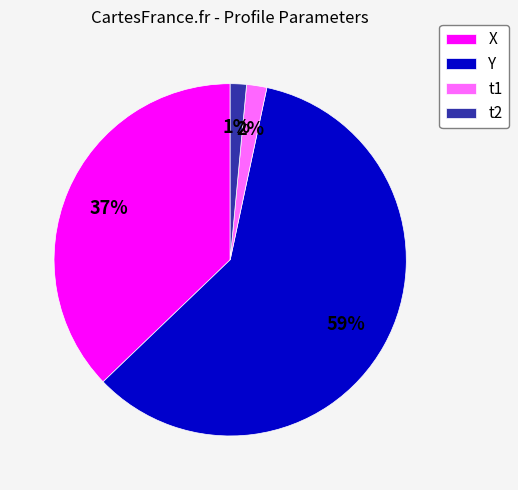

What is the ratio of the value at X to the value at Y?

0.6